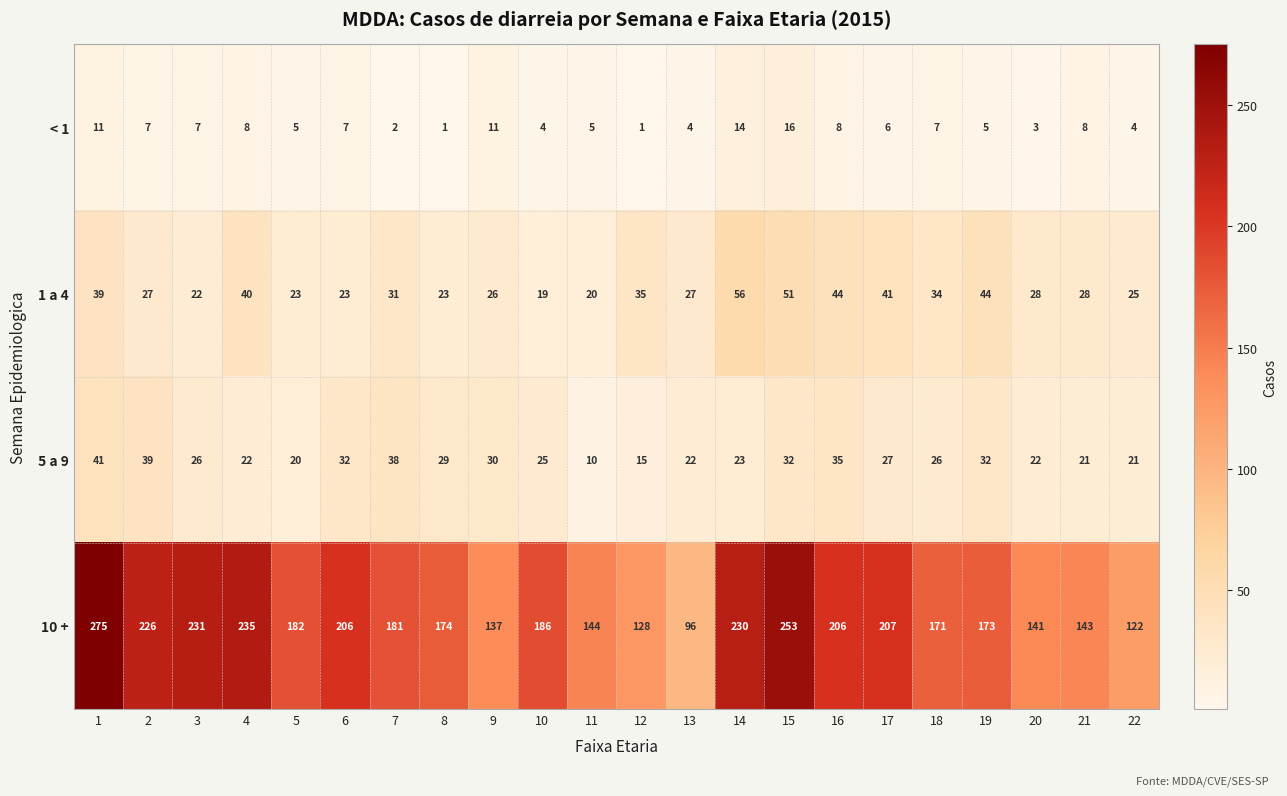

What is the difference between the 10 + values at 1 and 17?

68